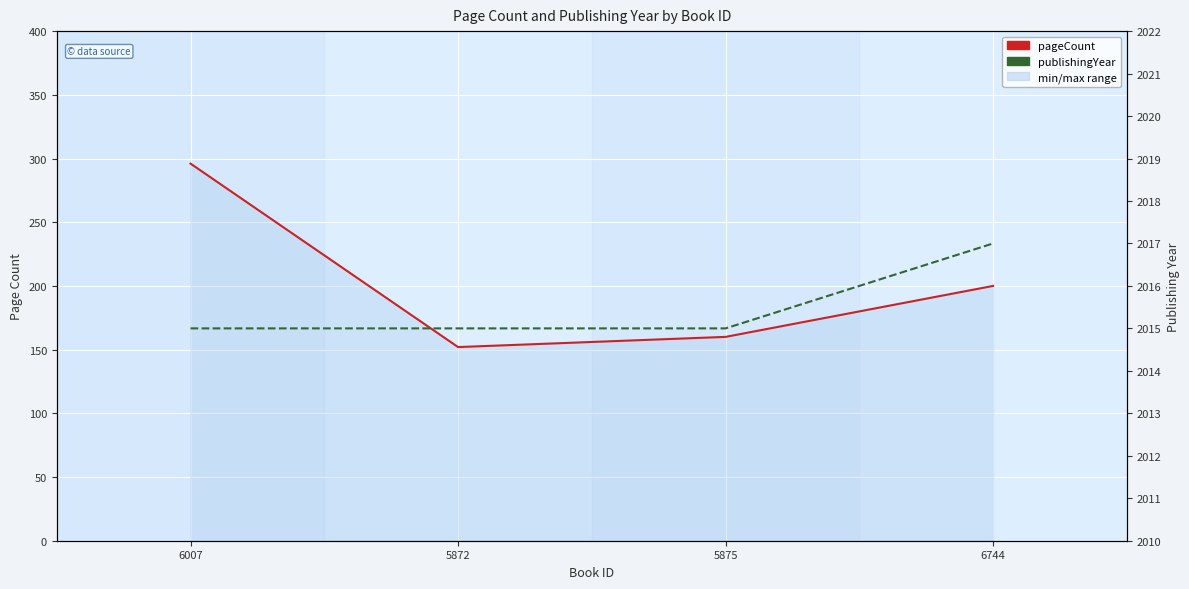

The value of pageCount at 5872 is 60. True or false?

False